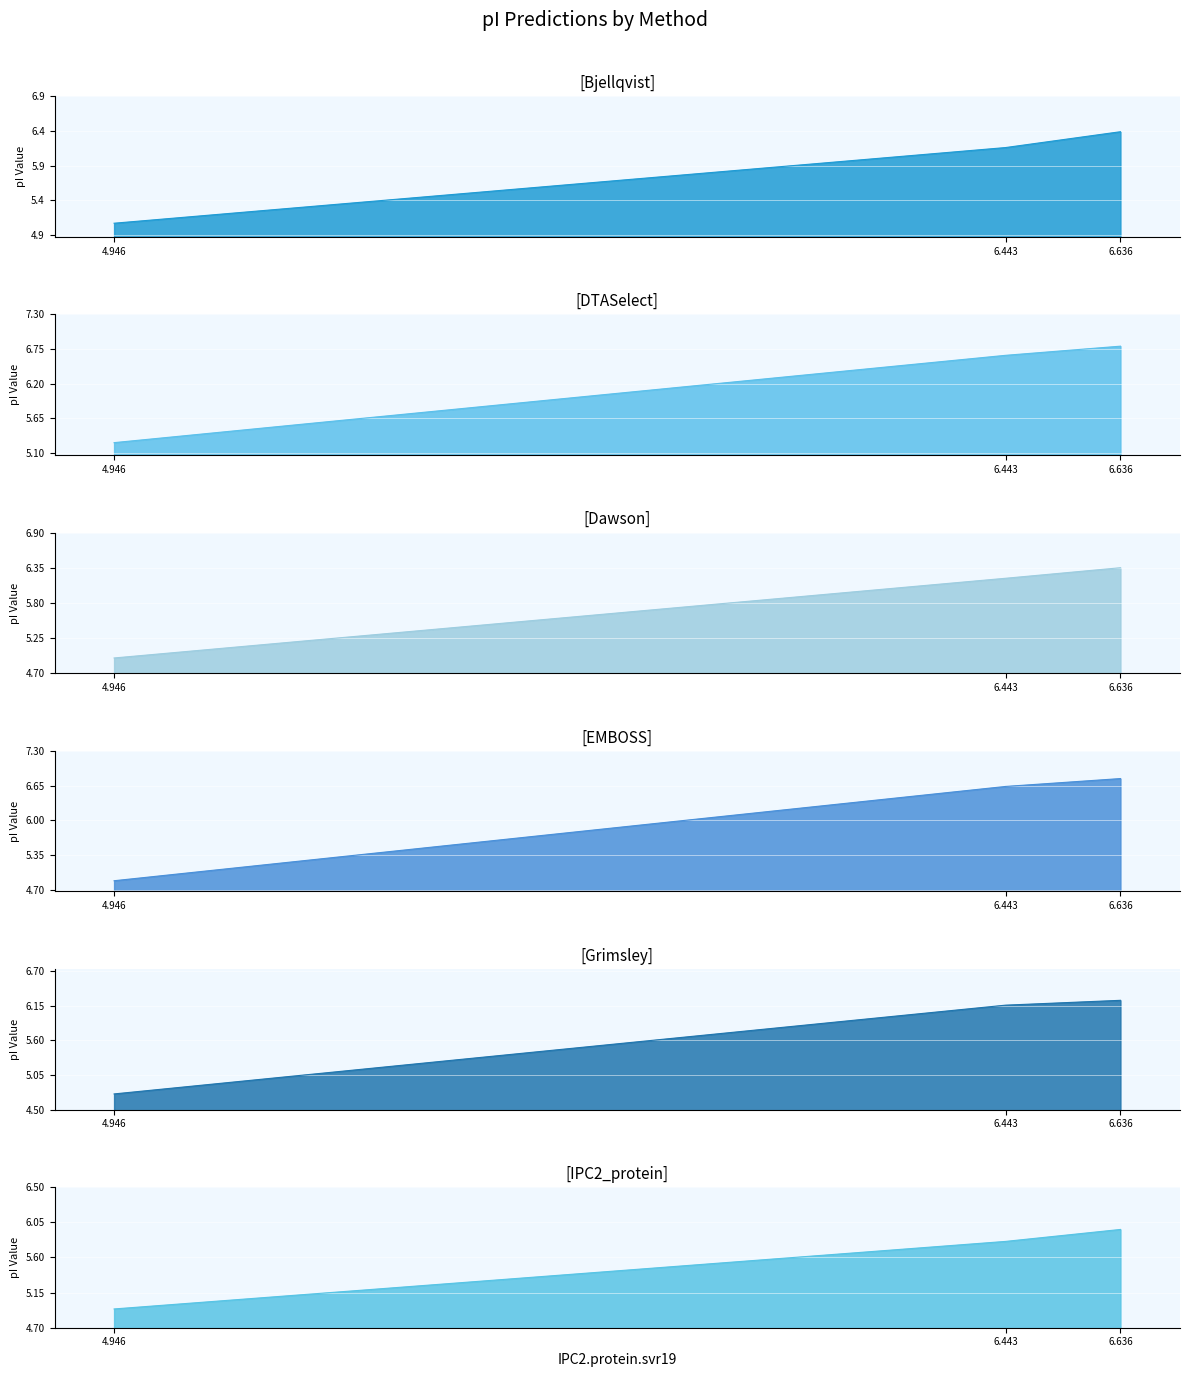

How many series are shown in this chart?

6